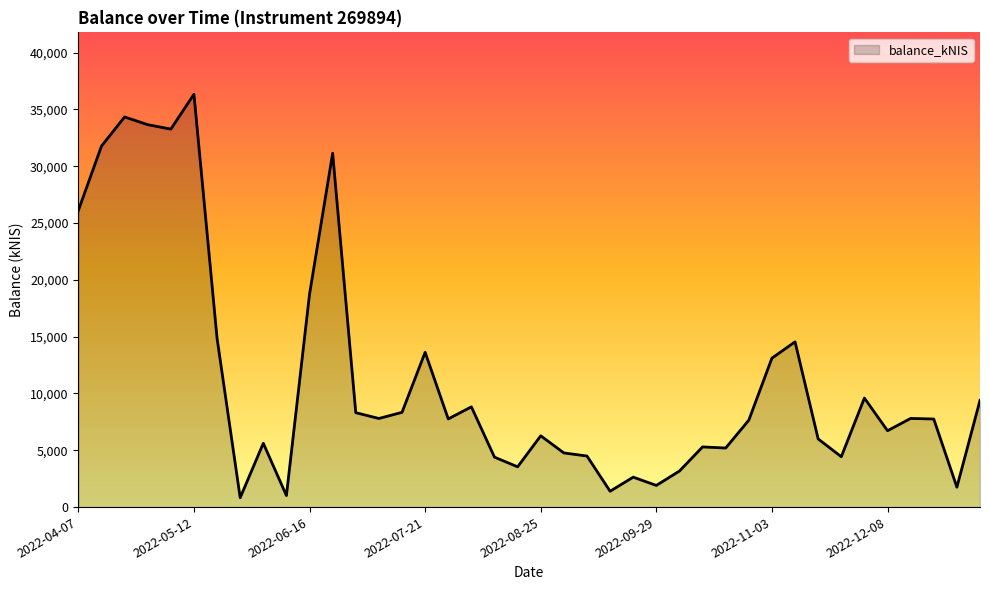

What is the difference between the maximum and minimum values?

35512.9